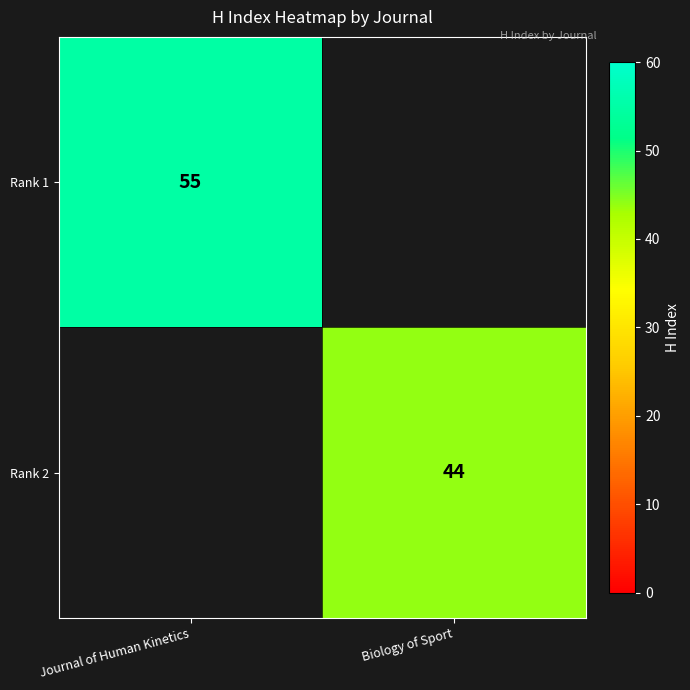

The value of Rank 1 at Journal of Human Kinetics is 55. True or false?

True